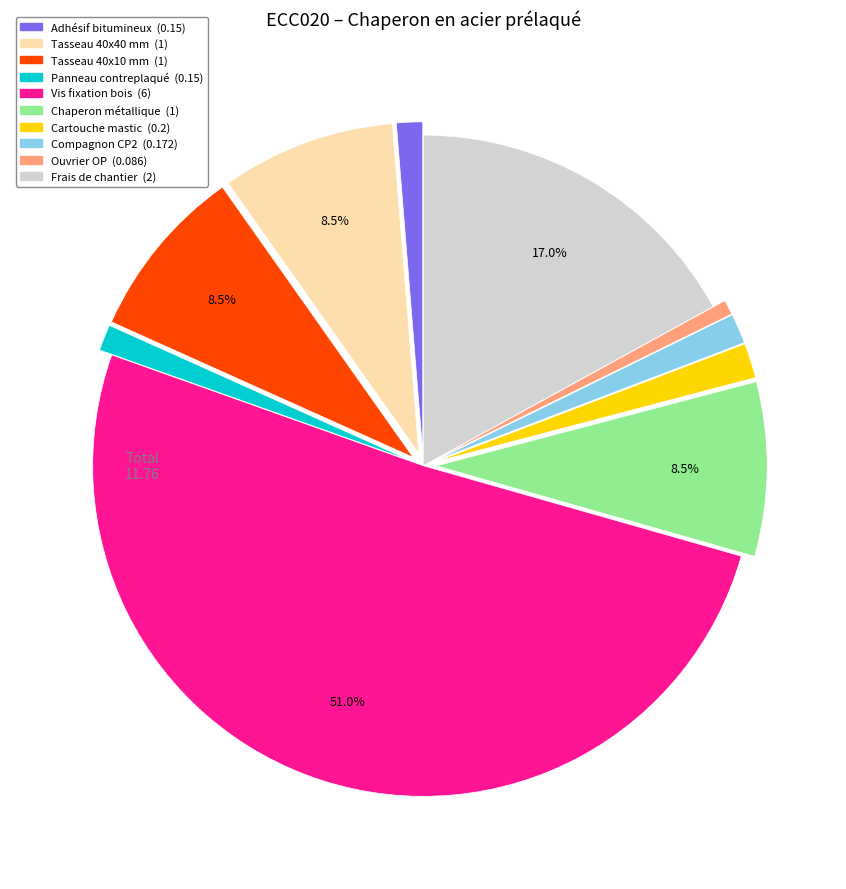

To the nearest percent, what is the difference between the largest and smallest slice percentages?

50%